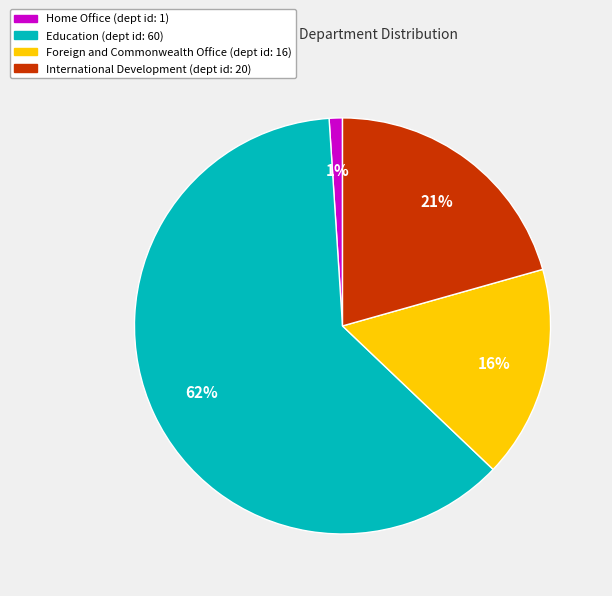

To the nearest percent, what is the average slice percentage?

25%